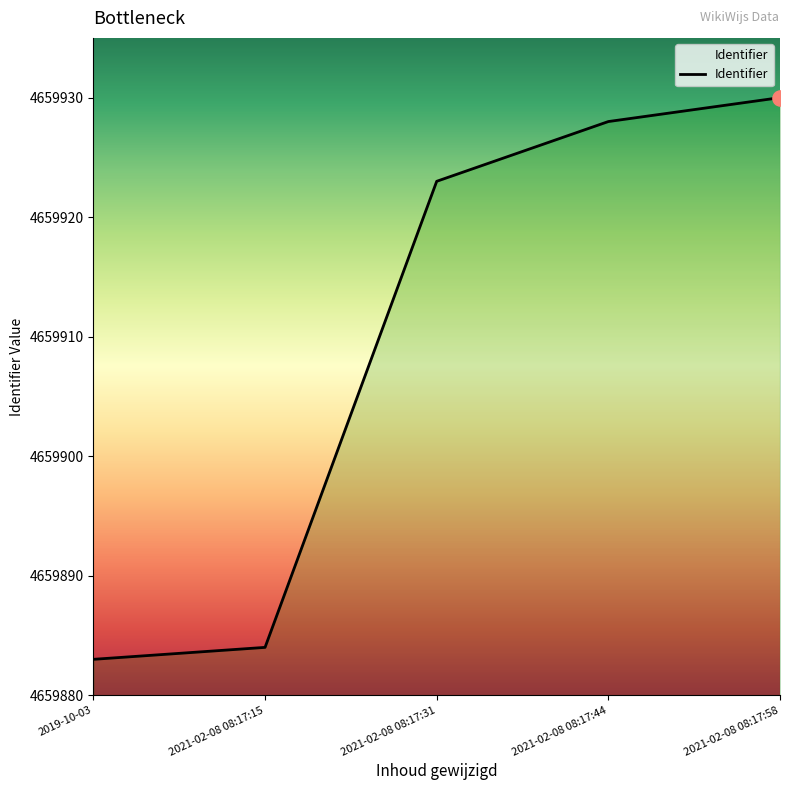

Which has a higher value, 2021-02-08 08:17:58 or 2021-02-08 08:17:31?

2021-02-08 08:17:58